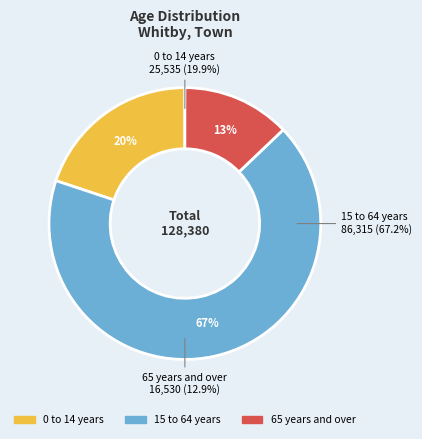

Approximately how many times larger is the value at 0 to 14 years compared to 15 to 64 years?

0.3